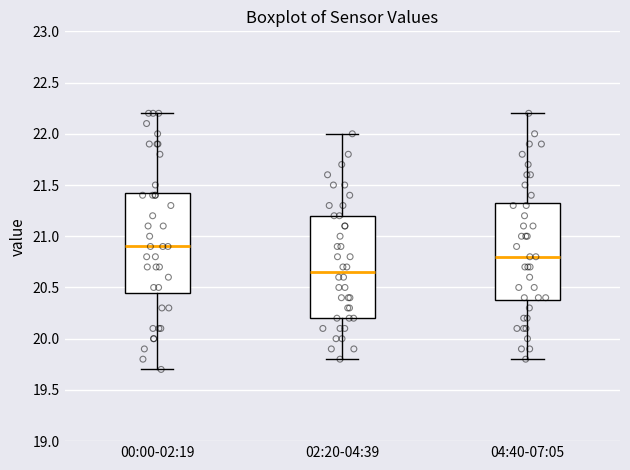

Reading left to right, read every box against the y-axis: the position of its median line, the range the box covers, and the ends of its whiskers. The values are not printed on the chart, so give them approximately, as read against the axis.

00:00-02:19: median 20.90, box 20.45 to 21.45, whiskers 19.70 to 22.20
02:20-04:39: median 20.65, box 20.20 to 21.20, whiskers 19.80 to 22.00
04:40-07:05: median 20.80, box 20.40 to 21.35, whiskers 19.80 to 22.20